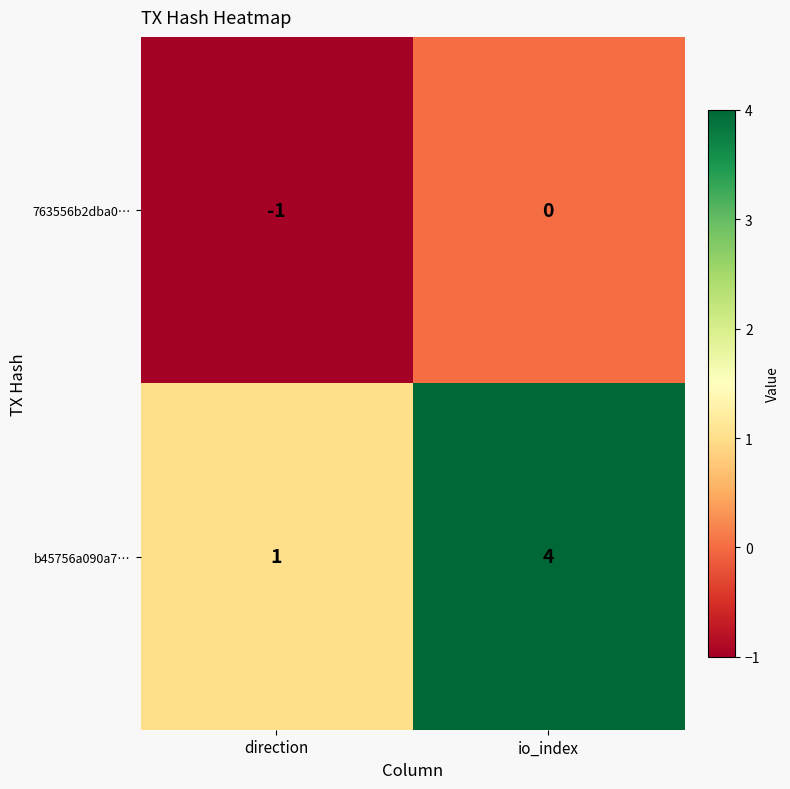

The b45756a090a7… series shows 4 at io_index. True or false?

True